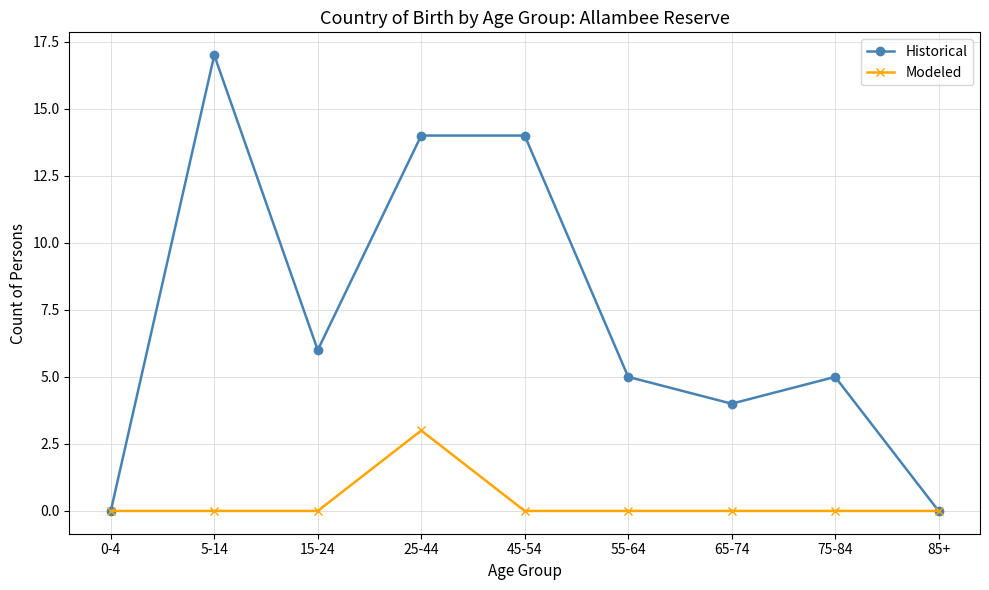

How many categories are shown in the chart?

9